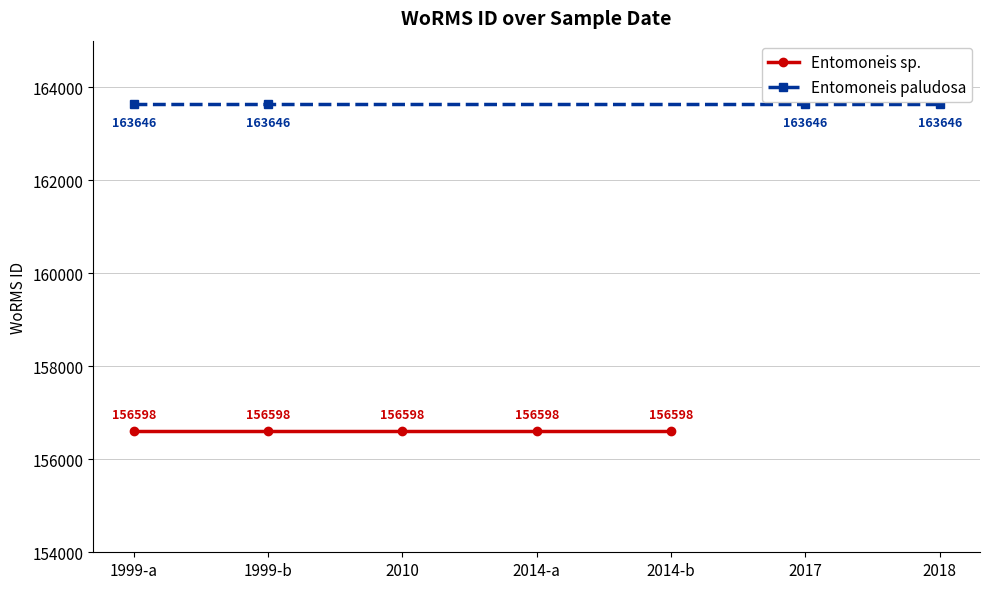

What is the difference between the second highest and minimum values?

7048